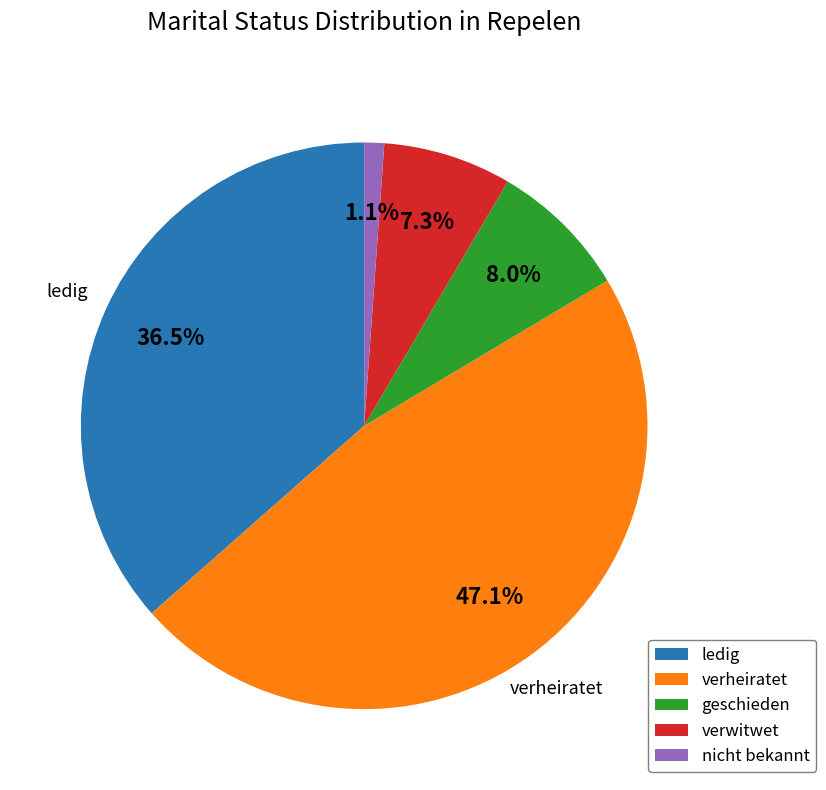

Between nicht bekannt and geschieden, which is larger?

geschieden